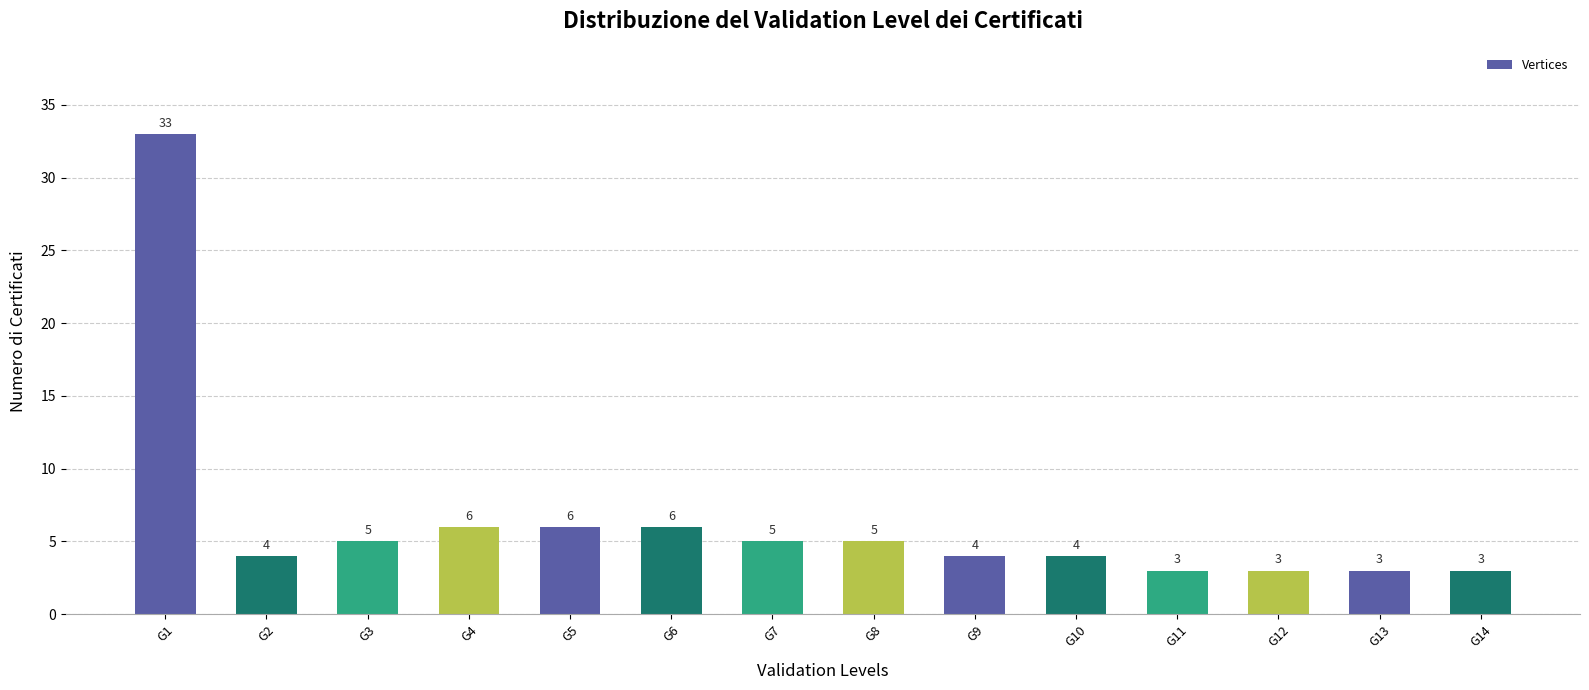

What is the average value?

6